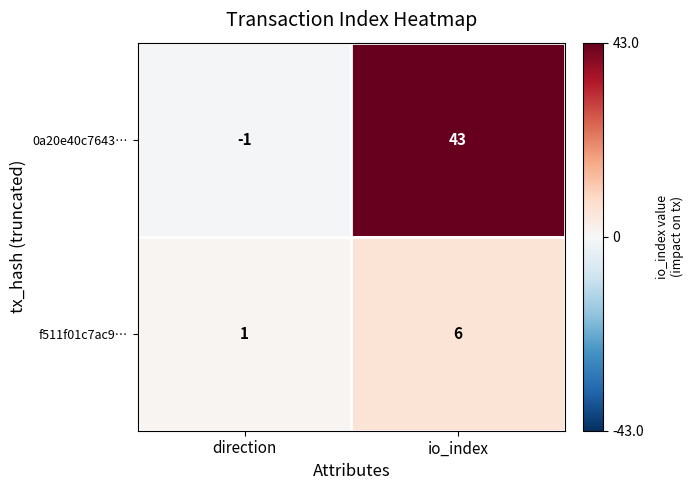

Which series has the widest spread of values?

0a20e40c7643…